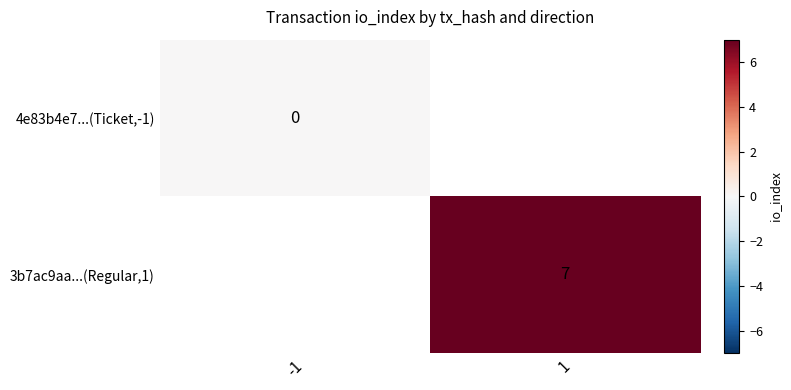

True or false: 3b7ac9aa...(Regular,1) has a value of 7 at 1.

True